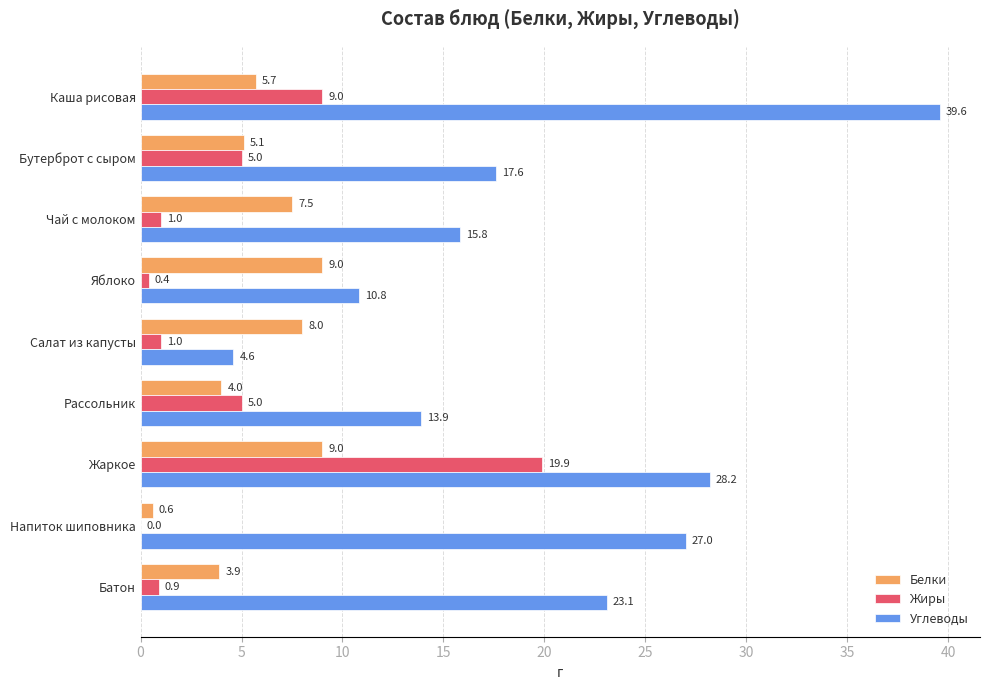

Where is Жиры nearest to the value 9?

Каша рисовая